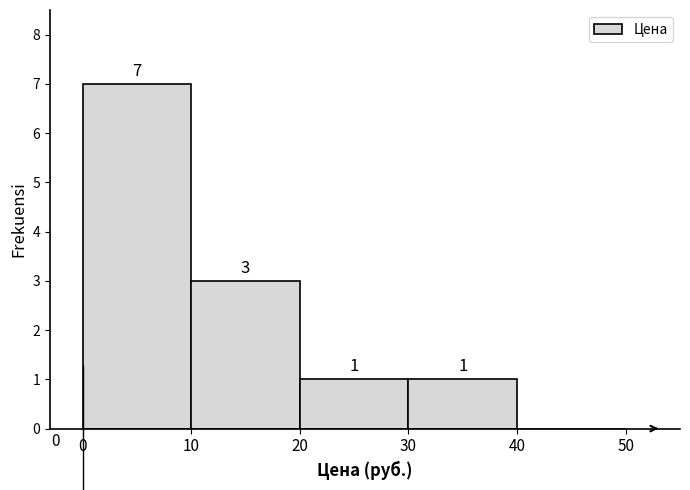

Reading left to right, list every bar in this chart as the range it spans on the x-axis followed by its height.

0 to 10: 7
10 to 20: 3
20 to 30: 1
30 to 40: 1
40 to 50: 0